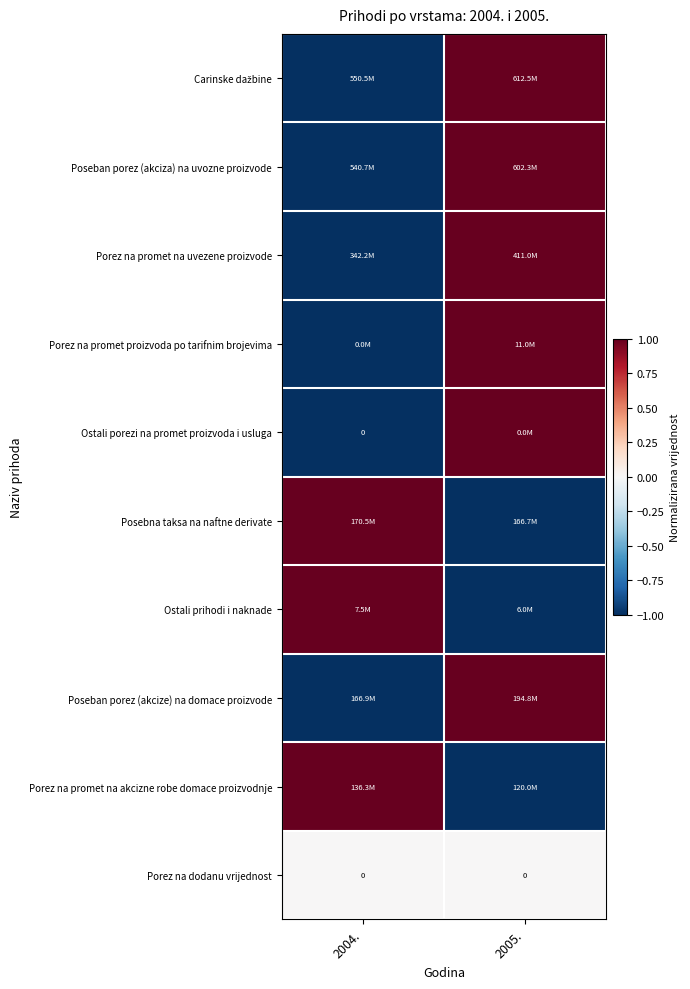

At which label is Porez na dodanu vrijednost closest to 0?

2004.